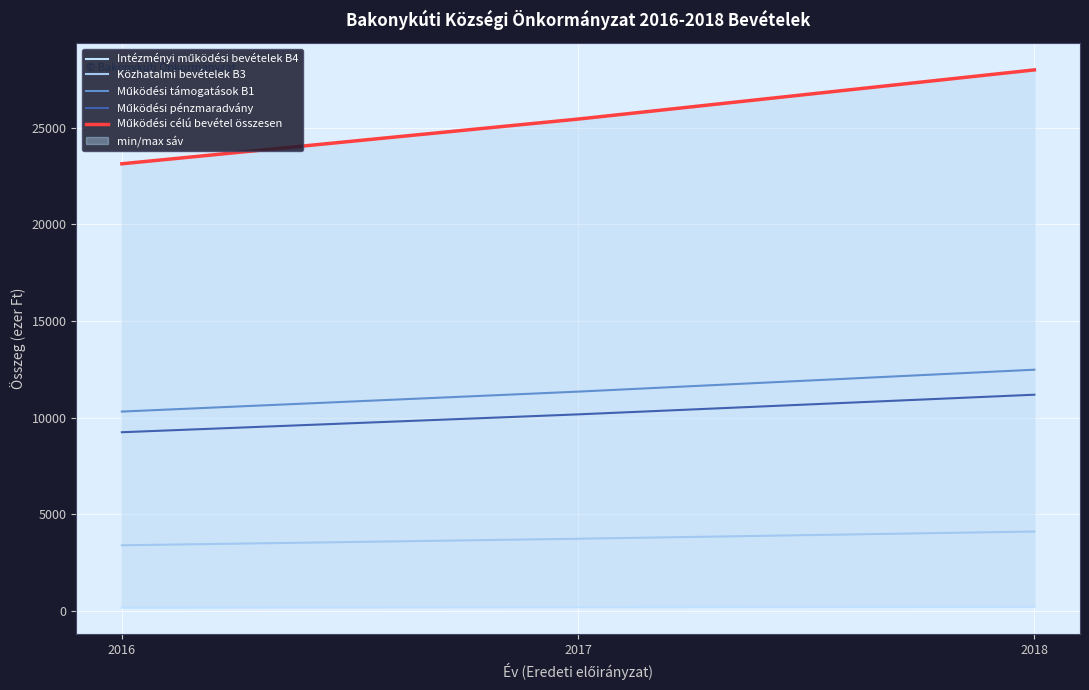

What is the lowest value of the Működési pénzmaradvány series?

9248.0